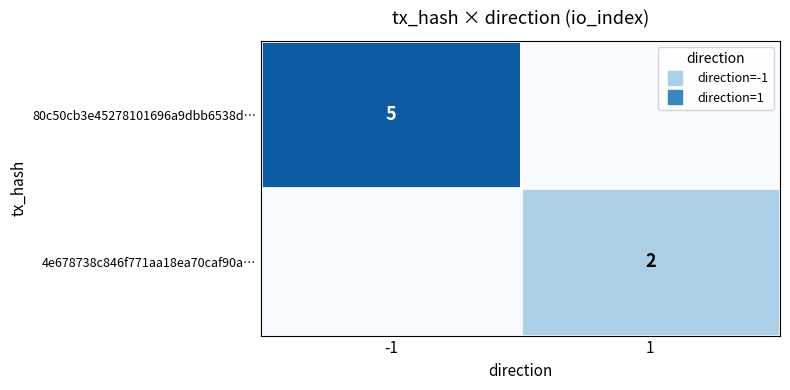

Which category has the lowest value in the 4e678738c846f771aa18ea70caf90a… series?

-1